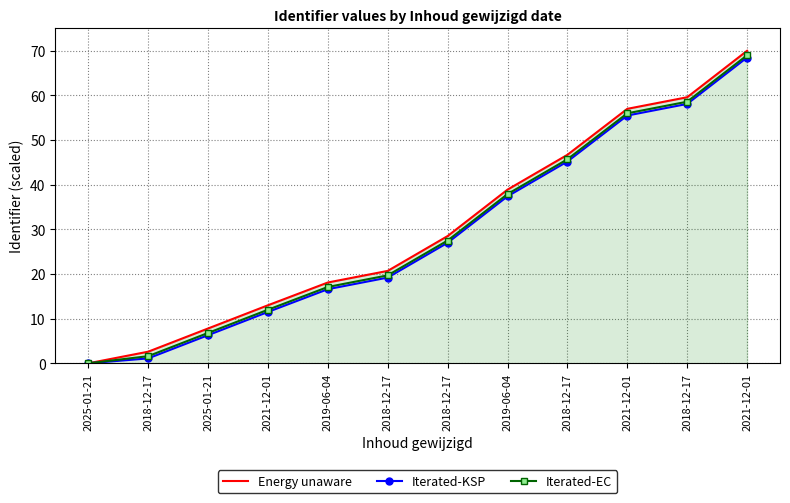

Is it true that Iterated-KSP equals 1.1 at 2018-12-17?

True